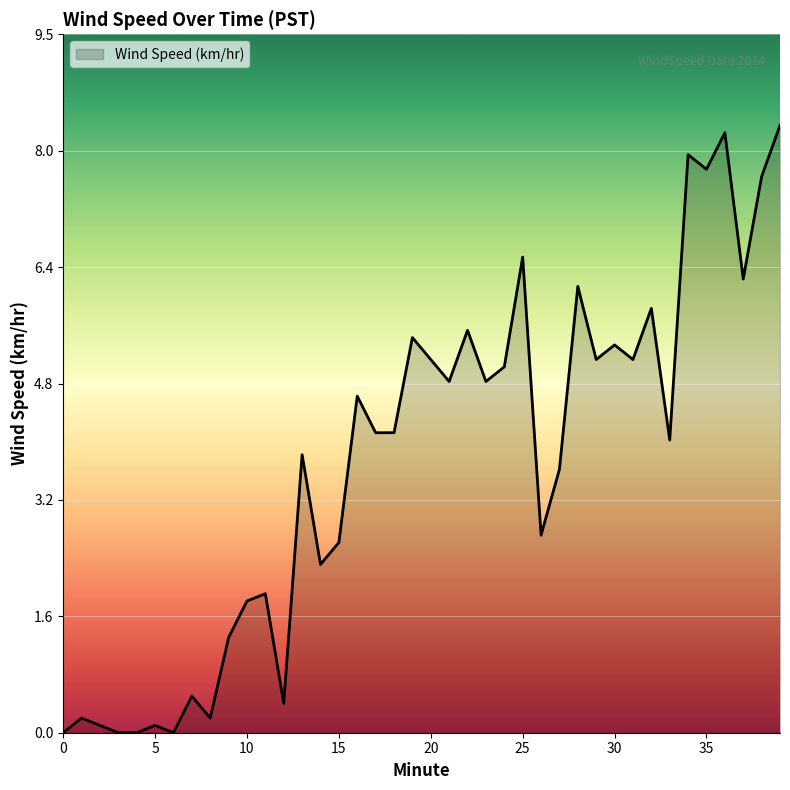

What is the difference between the maximum and minimum values?

8.3